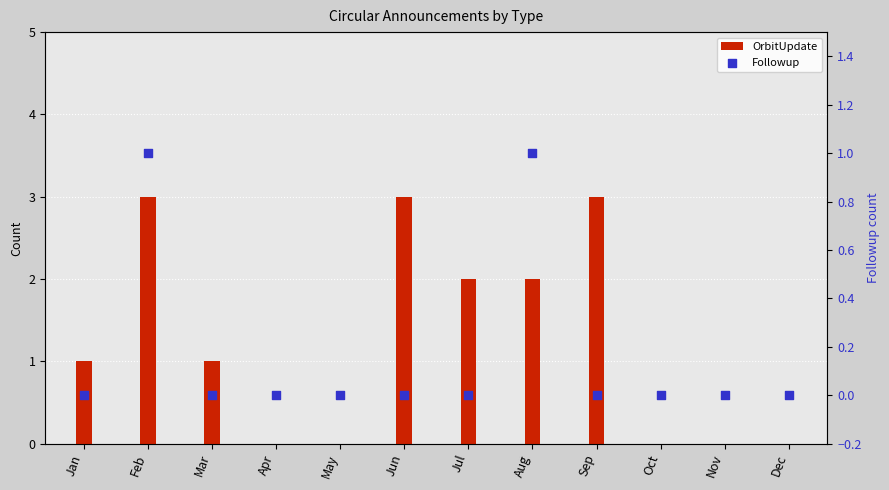

What are all the series names shown in the legend?

OrbitUpdate, Followup